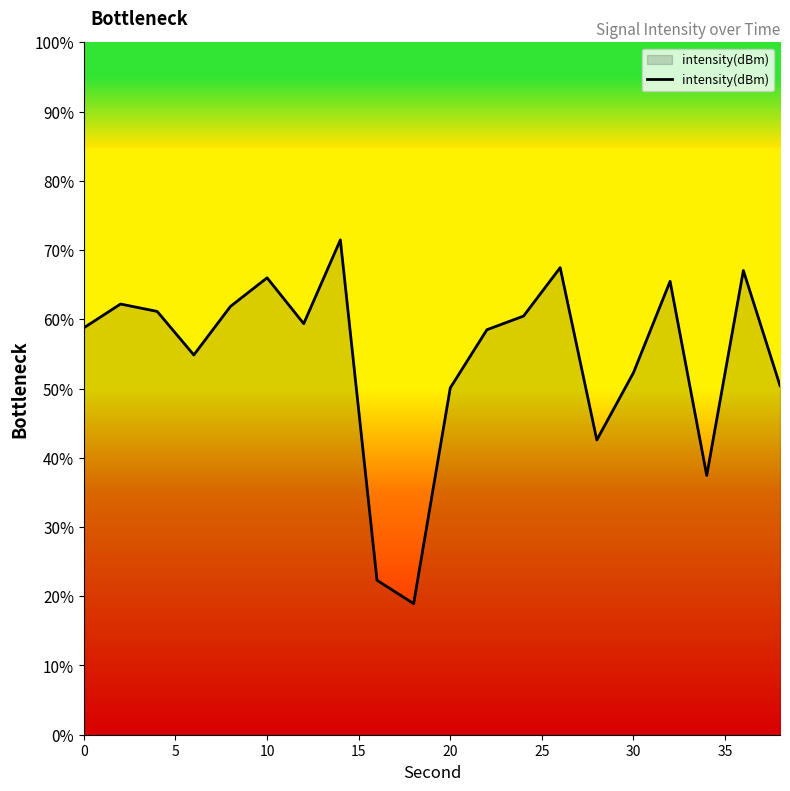

Count the number of values greater than -130.

9